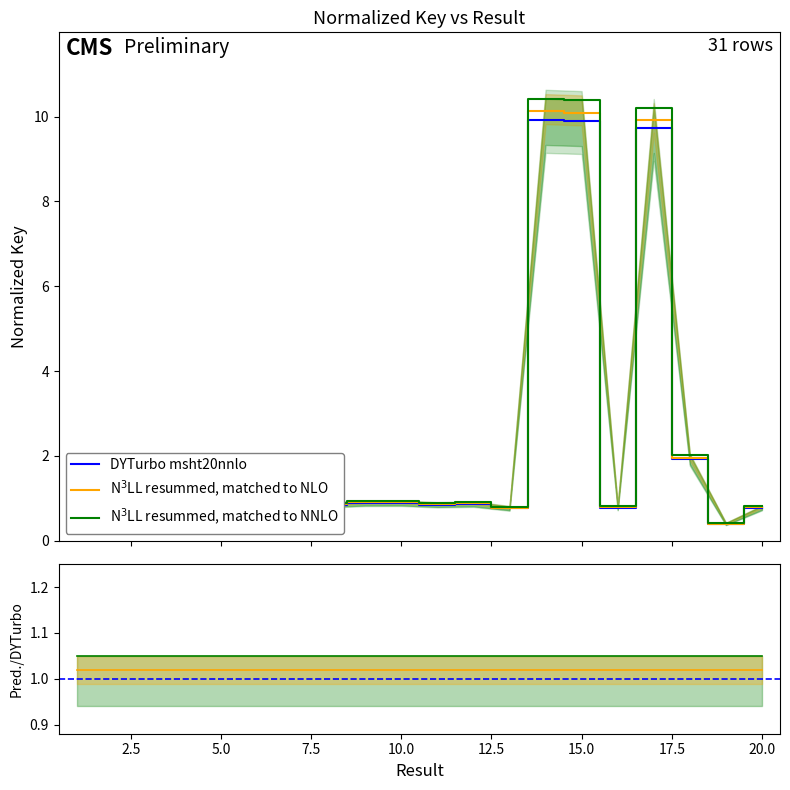

True or false: Key (Main) has more than 0 points higher than both neighbors.

True